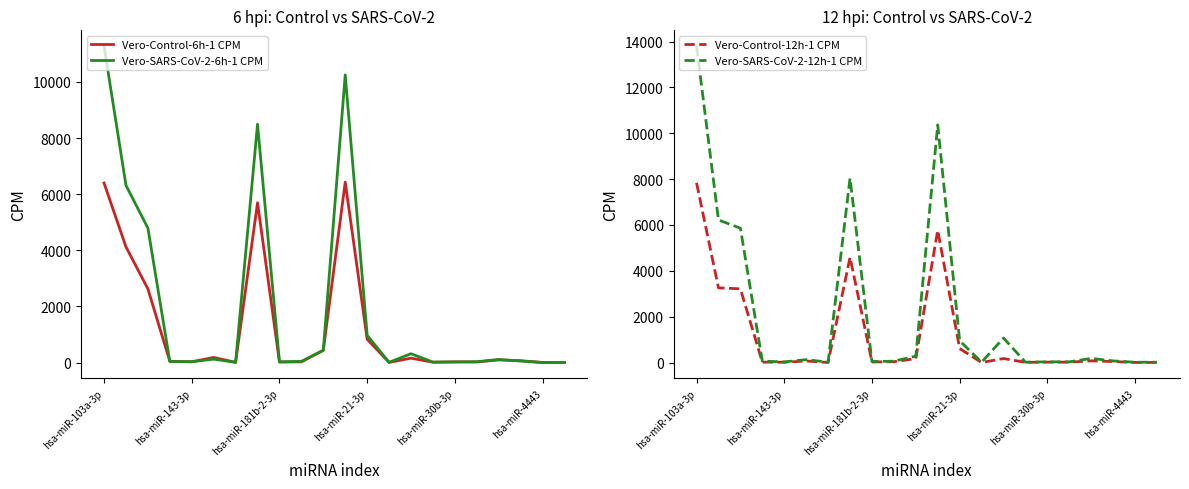

What is the highest value of the Vero-Control-6h-1 CPM series?

6426.6